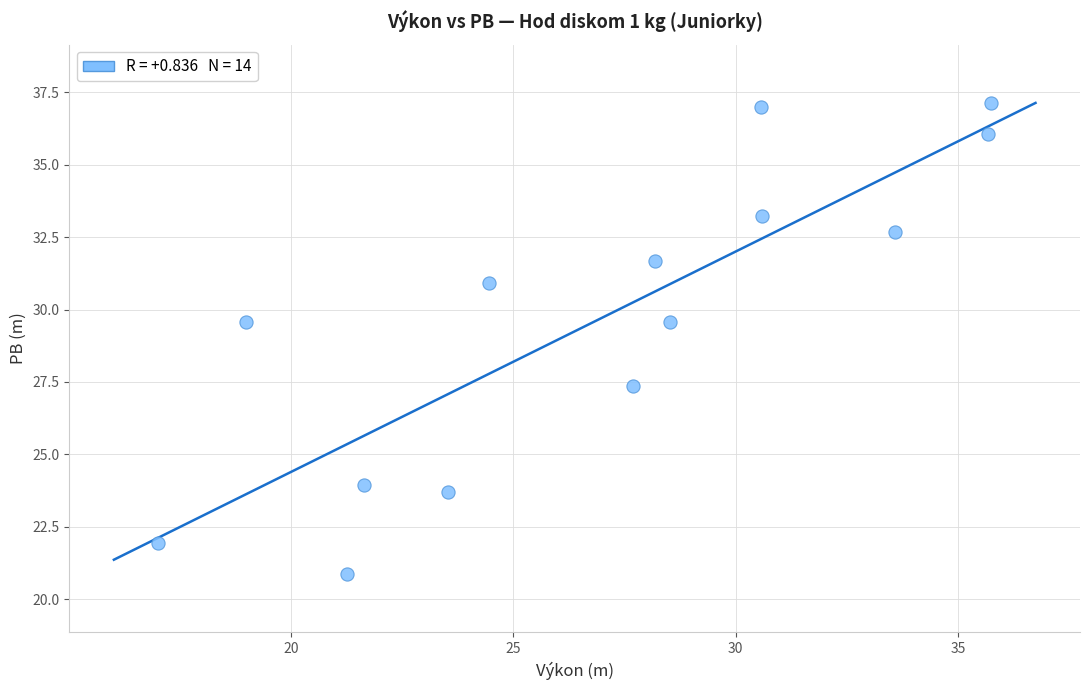

What is the range of Y values (max minus min)?

16.3